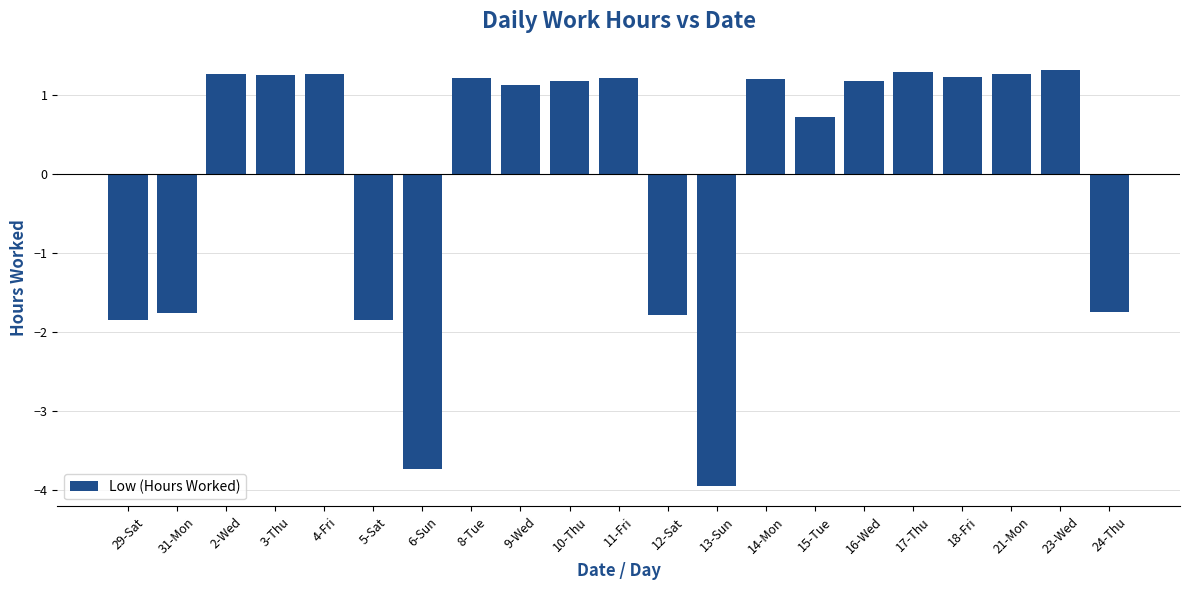

At which category does the chart reach its minimum across all series?

13-Sun